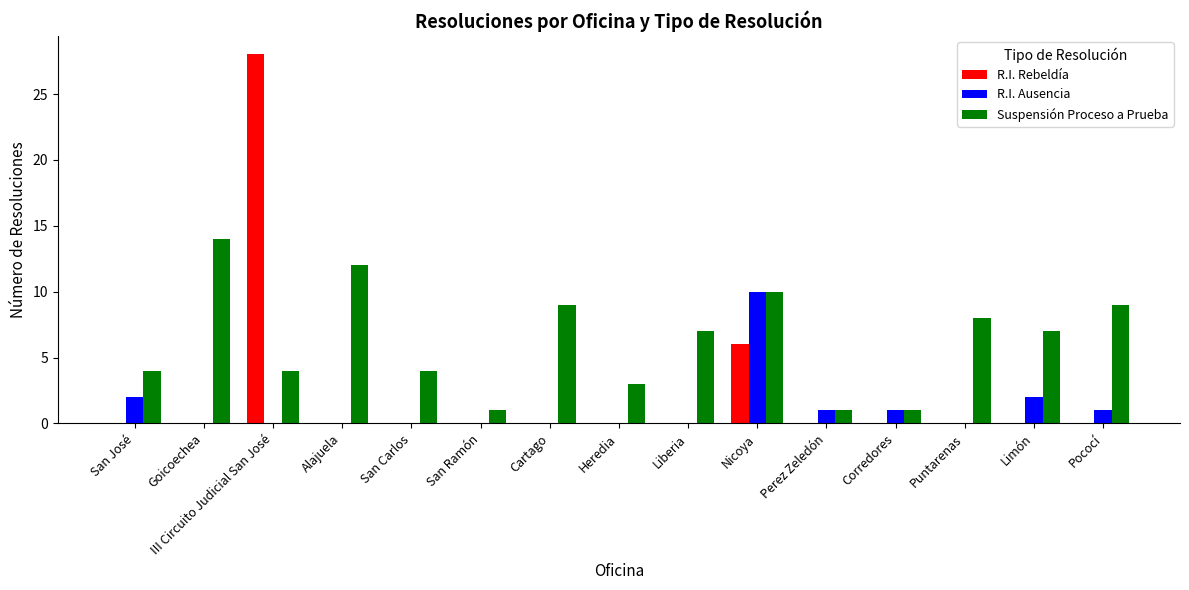

True or false: R.I. Ausencia has a value of 1 at Corredores.

True